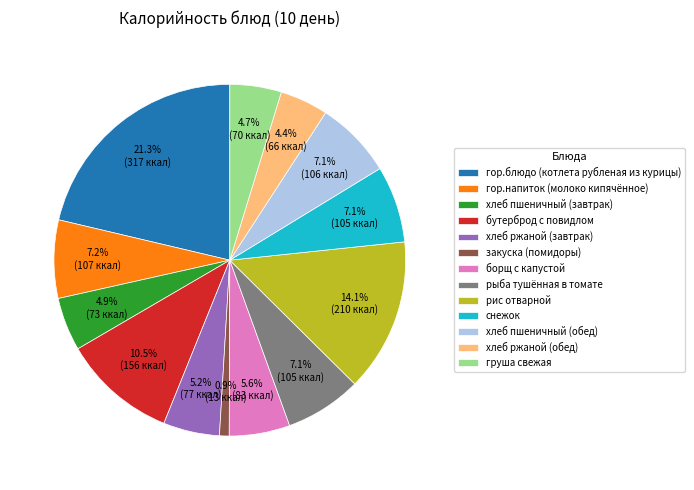

What is the total percentage of груша свежая and бутерброд с повидлом?

15.2%